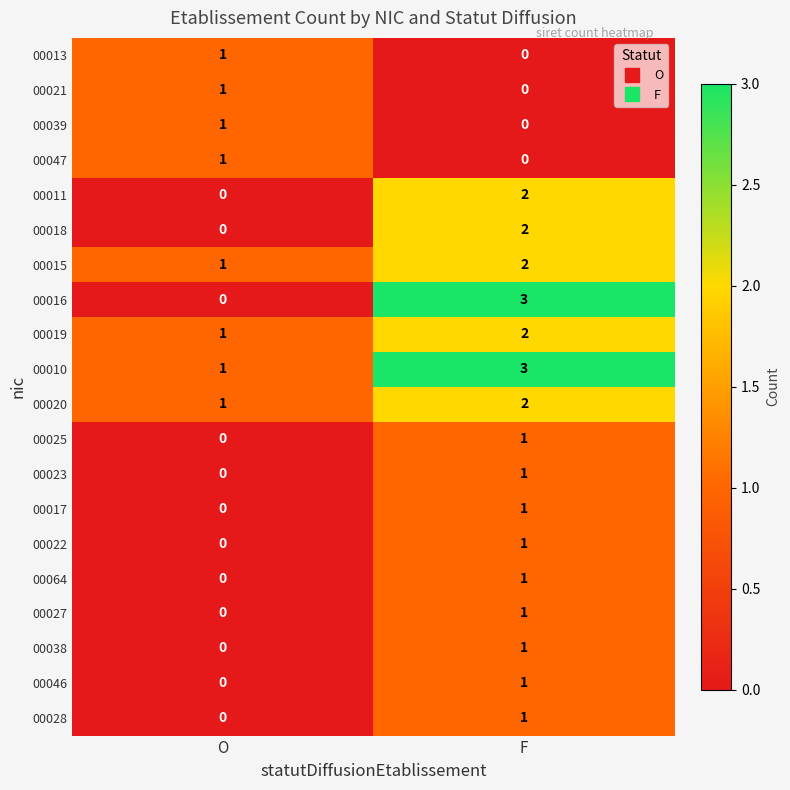

At which label does 00027 reach its peak?

F